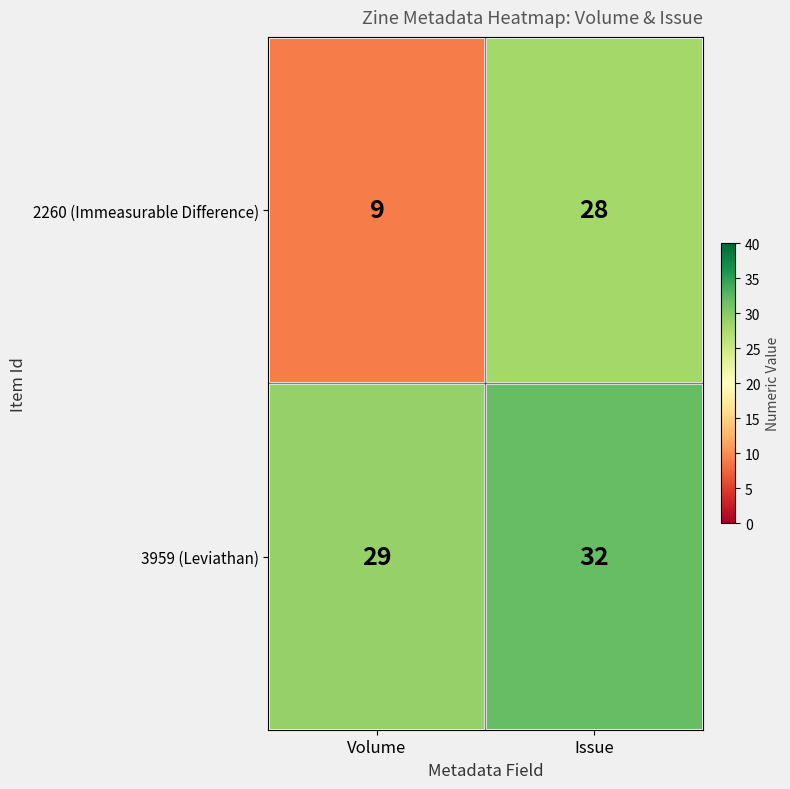

Is it true that 3959 (Leviathan) equals 32 at Issue?

True